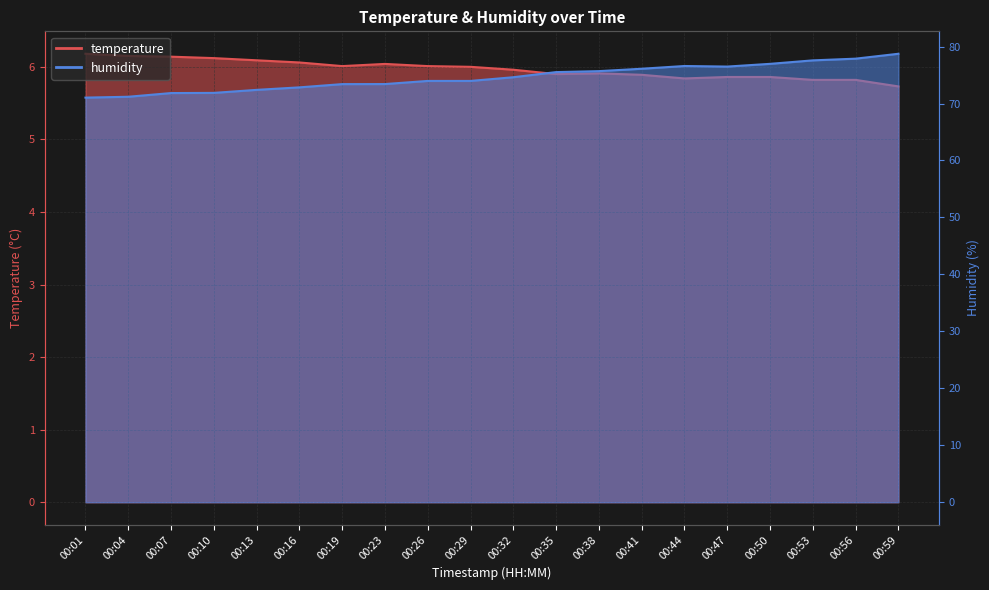

True or false: temperature has more than 0 interior local peaks.

True